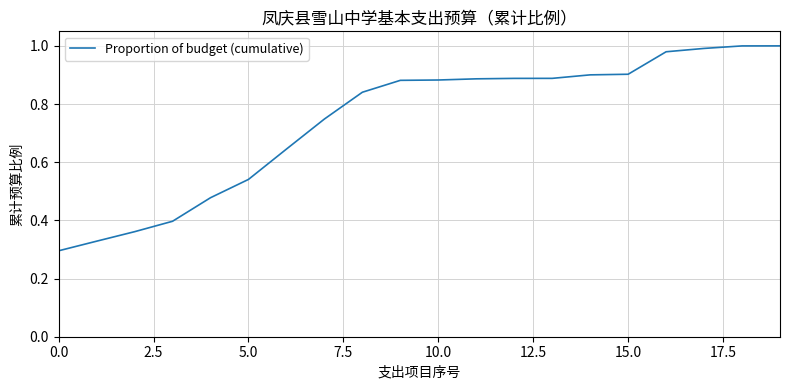

Is this an area chart (filled region under the line)?

No